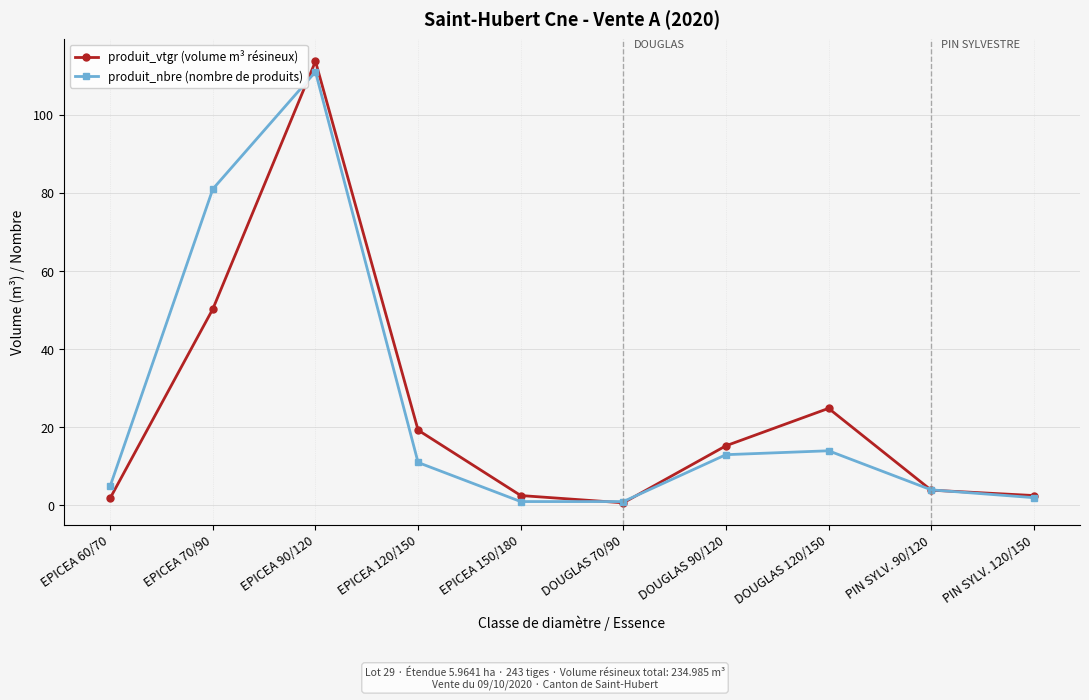

What are all the series names shown in the legend?

produit_vtgr (volume m³ résineux), produit_nbre (nombre de produits)